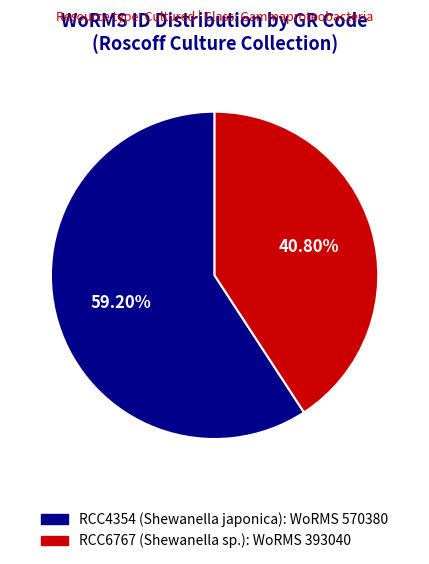

To the nearest percent, what portion does RCC6767 (Shewanella sp.) represent?

41%